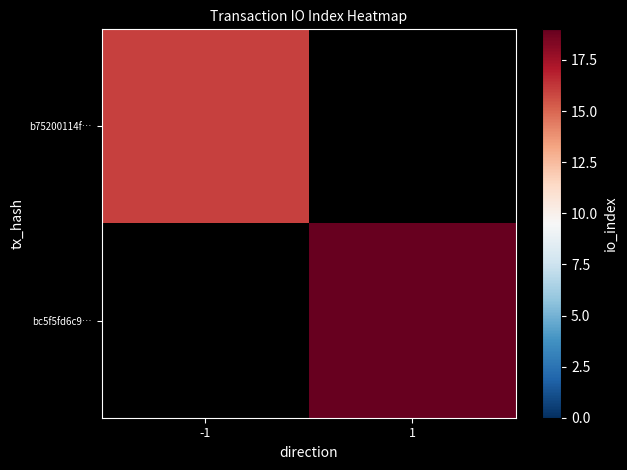

Which has a higher value, 1 or -1?

-1